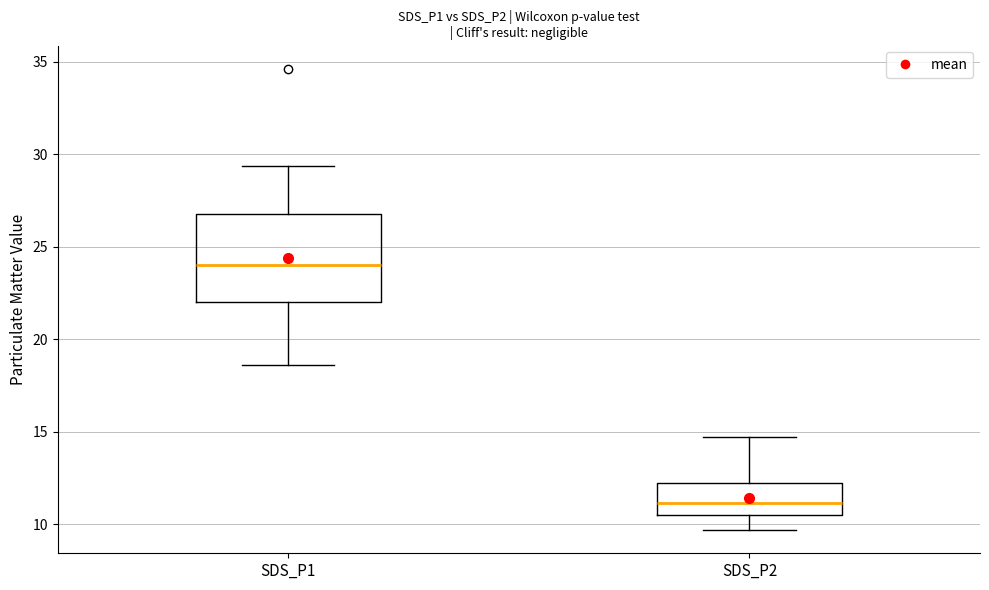

Where does the upper whisker of the box for SDS_P2 end on the y-axis? The values are not printed on the chart, so give them approximately, as read against the axis.

14.5